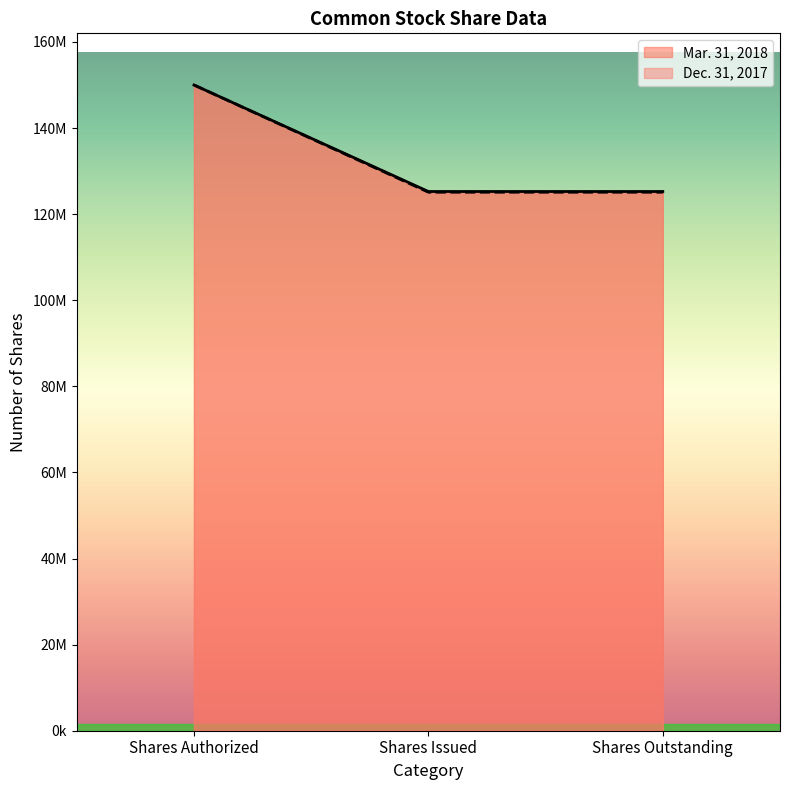

Does the chart have visible grid lines?

No